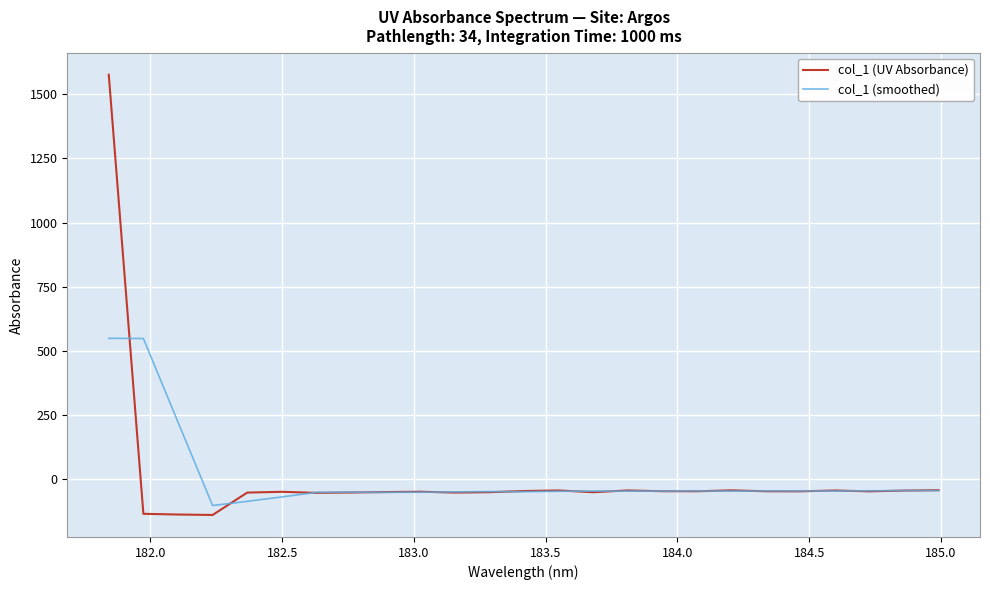

Which series has the largest range (max minus min)?

col_1 (UV Absorbance)